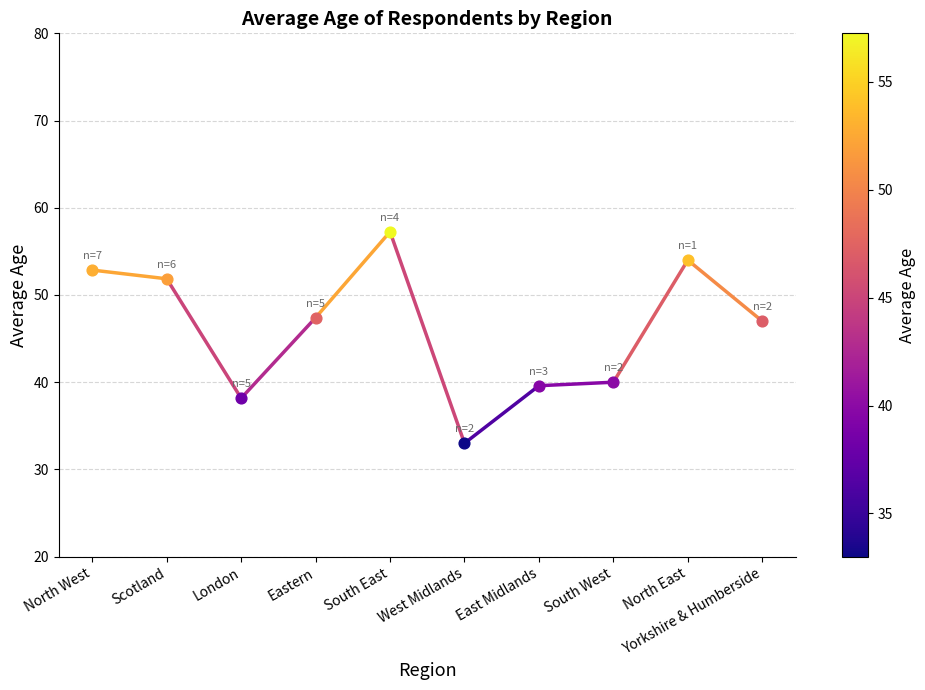

What is the ratio of the value at South West to the value at London?

1.0